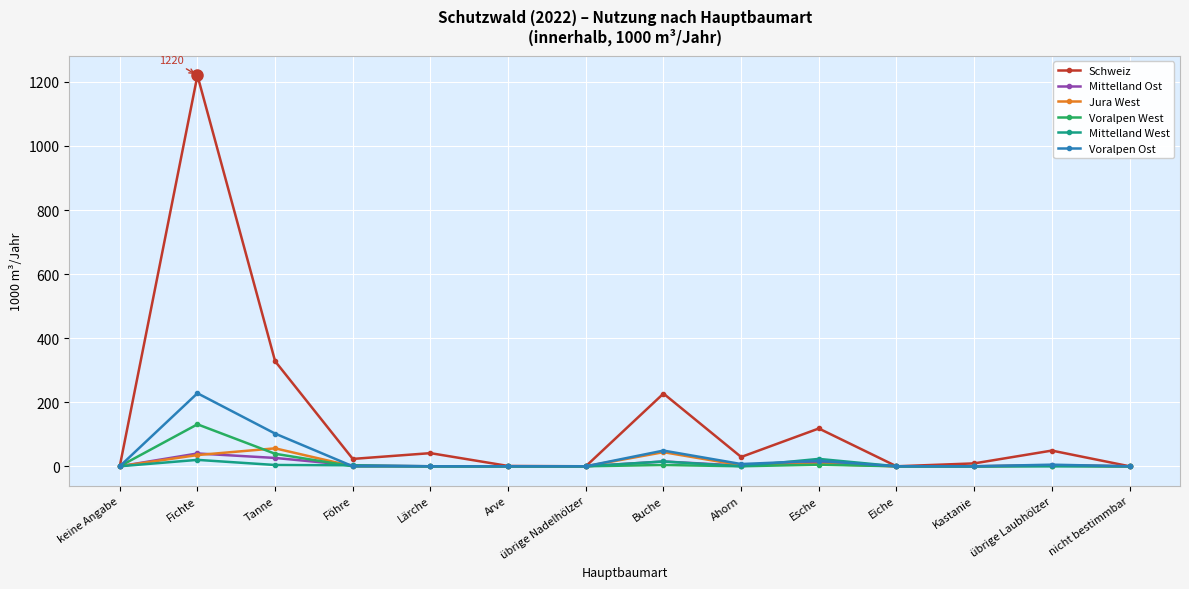

What is the difference between the maximum and second lowest values in the Jura West series?

56